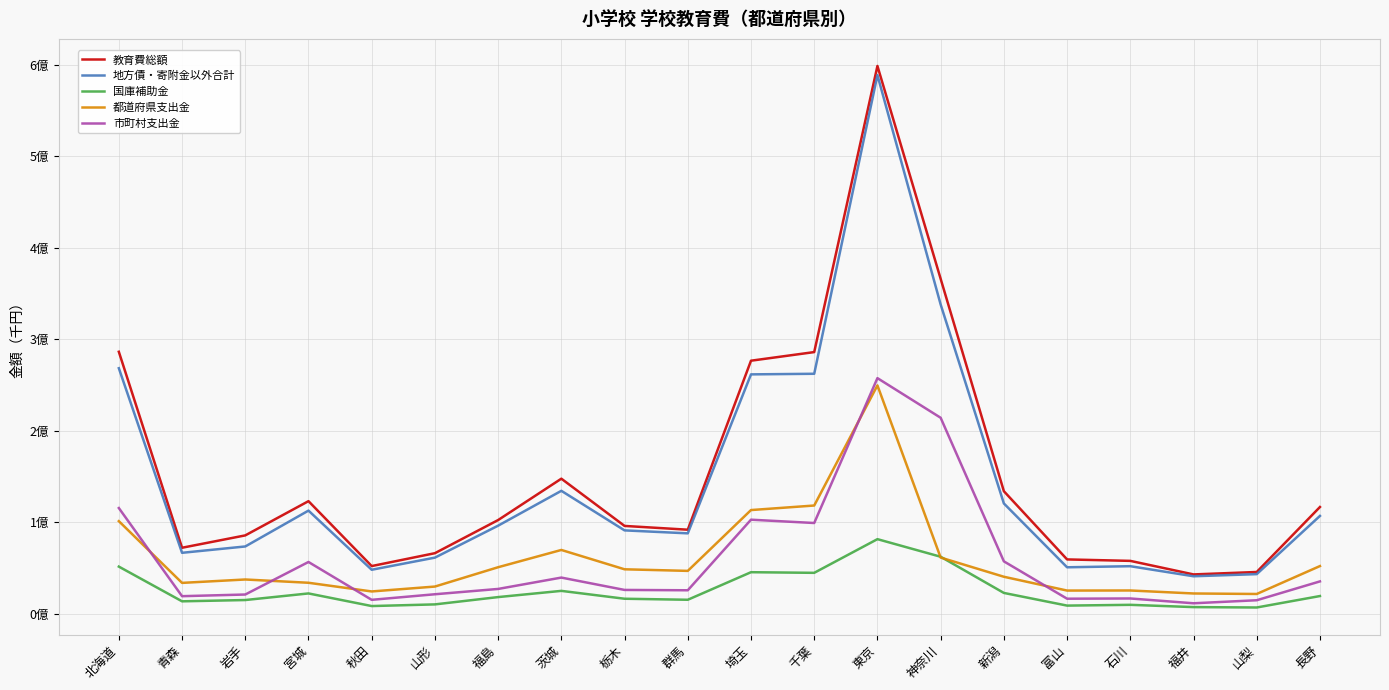

Does the chart have visible grid lines?

Yes